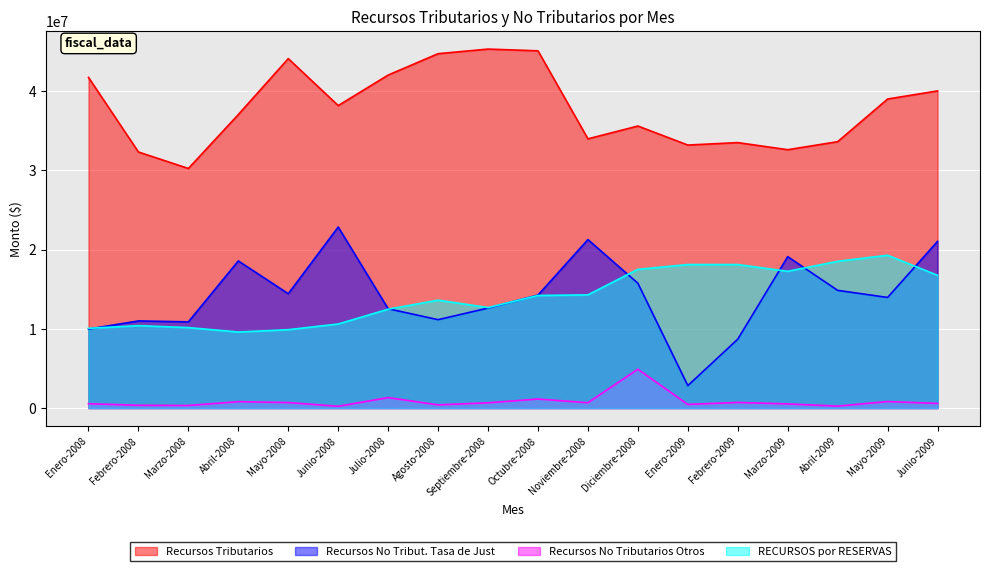

Reading right to left, what are all the values shown in this chart?

Recursos Tributarios: 40042465.1	39020175.9	33633225.7	32619544.1	33515345.3	33207278.6	35608471.4	33991956.2	45105449.6	45325189.5	44745124.5	42045770.7	38192723.9	44122246.1	37057005.7	30250857.1	32330359.8	41748704.6
Recursos No Tribut. Tasa de Just: 21044565.5	13964977.6	14858730.4	19115006.8	8698672.2	2831693.9	15756345.7	21270383.7	14261697.9	12625160.7	11159996.7	12536221.8	22855579.4	14436379.8	18575476.6	10883758.1	10997700.7	9975284.3
Recursos No Tributarios Otros: 581965.6	819232.1	242622.6	519231.5	707461.4	455055.6	4897357.2	672711.3	1135122.5	661922.4	398696.1	1317504.4	219501.4	692926.7	803940.9	320931.8	345314.9	547795.3
RECURSOS por RESERVAS: 16761444.0	19294249.7	18526548.4	17264654.9	18116656.2	18118064.4	17513775.0	14293070.4	14212241.3	12684131.6	13620426.2	12482082.2	10611904.6	9894040.4	9599262.9	10158752.2	10402462.9	10066444.1